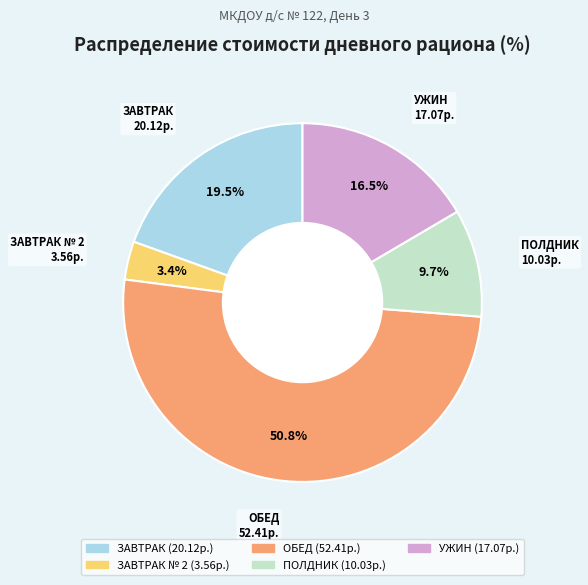

Is there a majority slice in this chart?

Yes